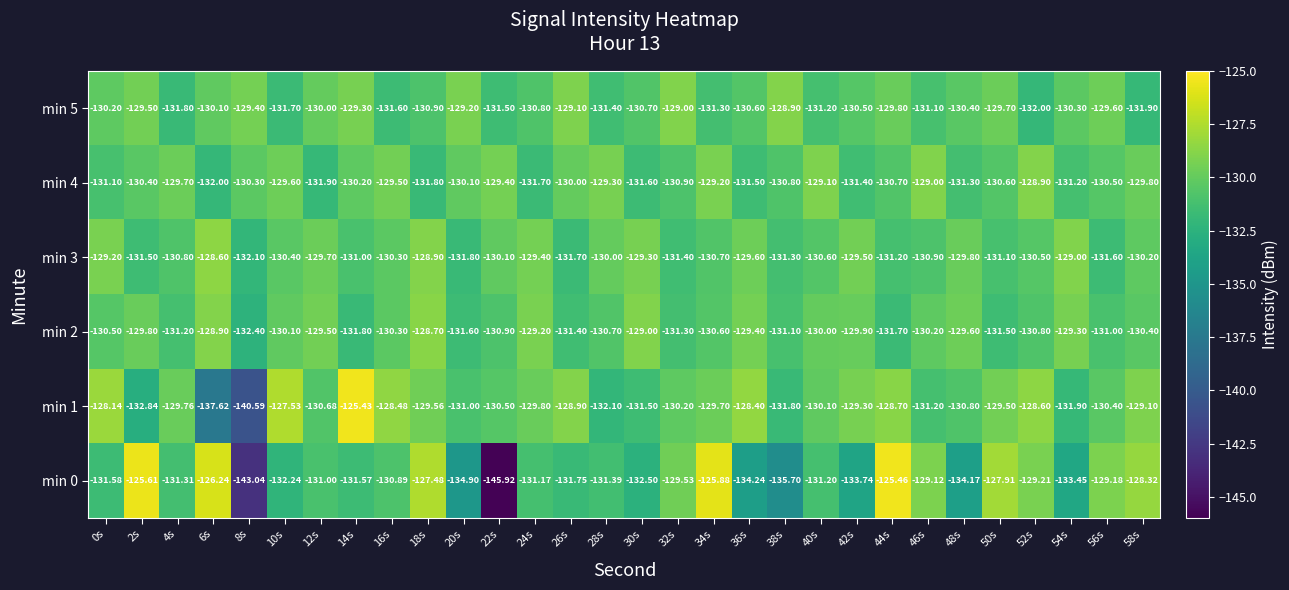

Is the value of min 5 at 4s greater than the value of min 0 at 6s?

No